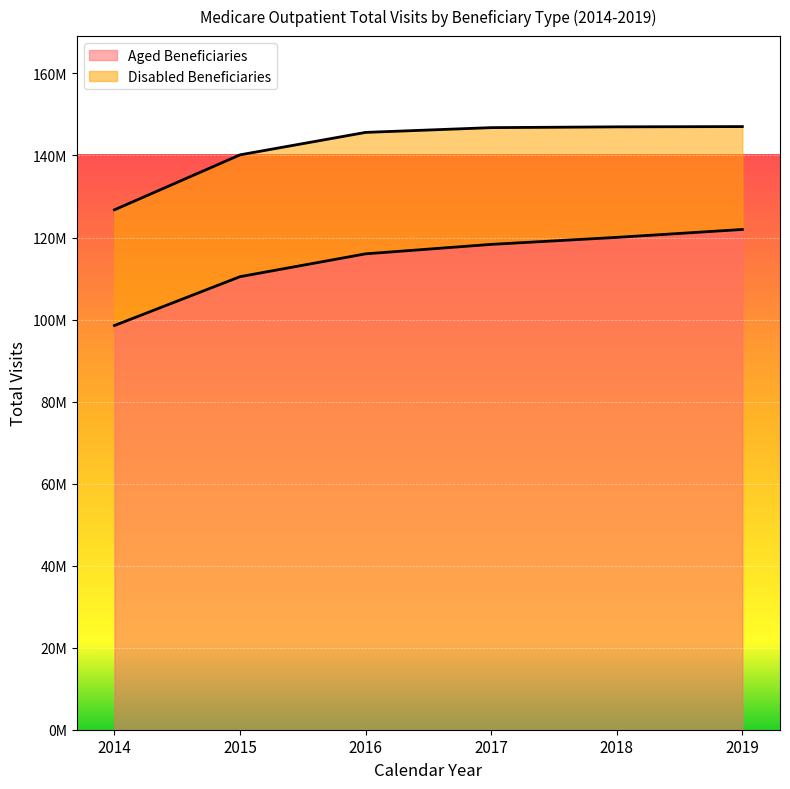

What is the ratio of the value at 2018 to the value at 2015?

1.1